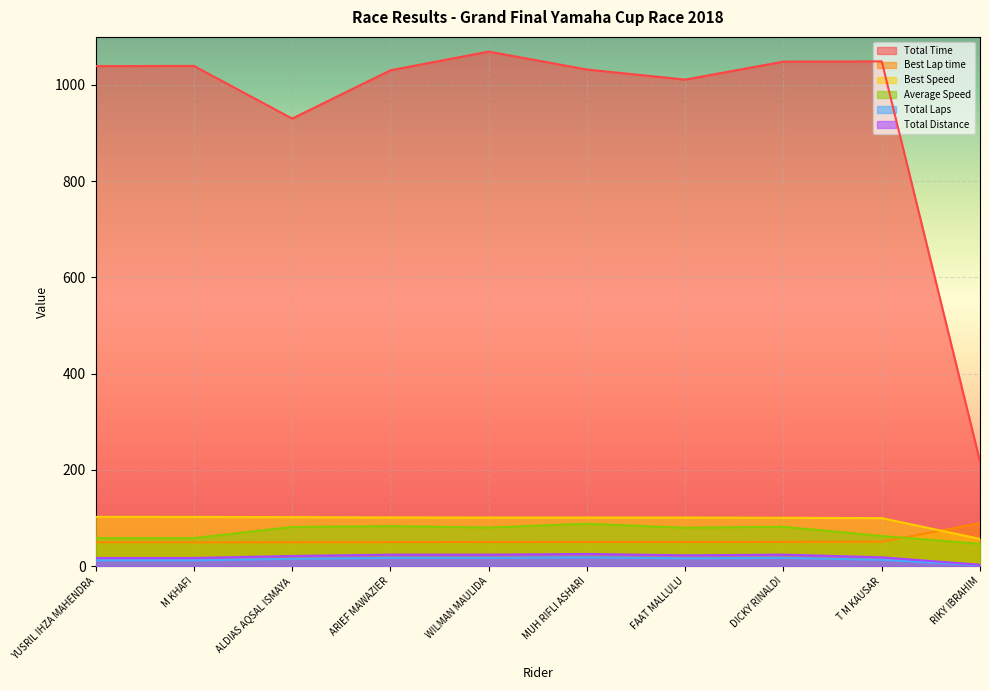

Is the value of Average Speed at DICKY RINALDI greater than the value of Total Distance at T M KAUSAR?

Yes